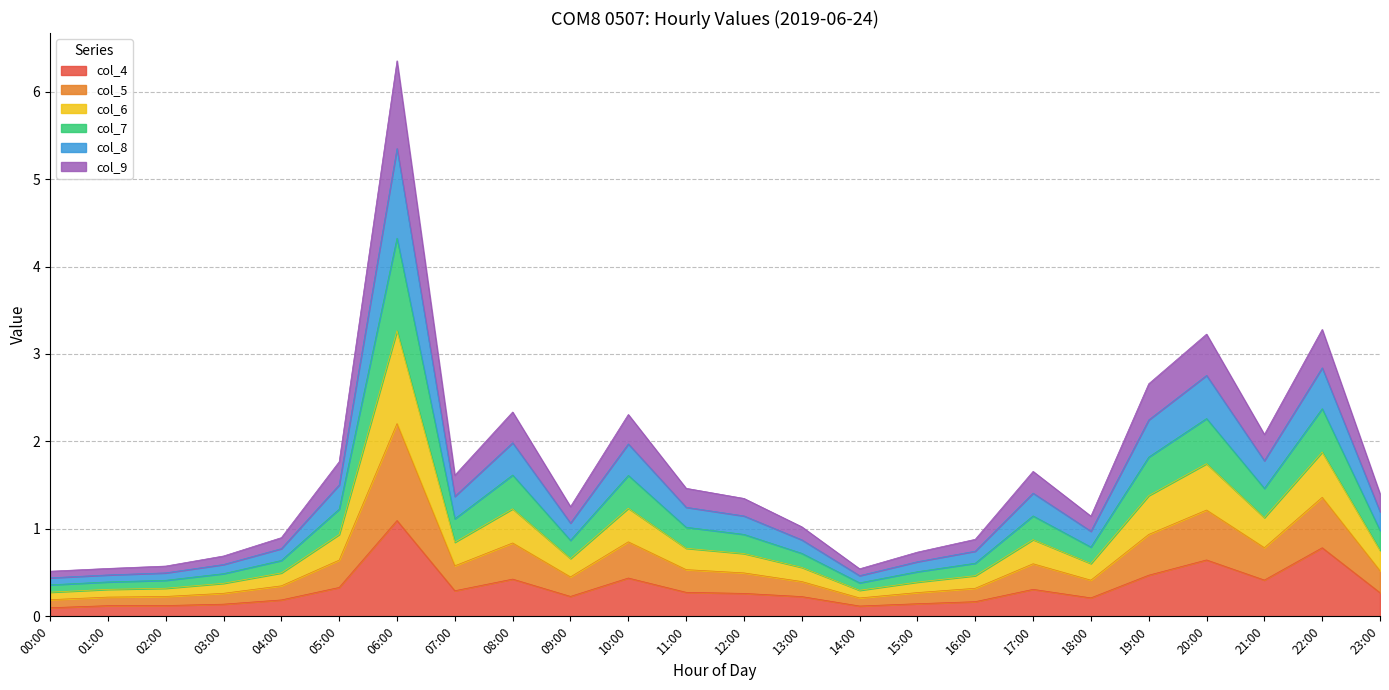

Rank the categories by col_4 value from highest to lowest.

06:00, 22:00, 20:00, 19:00, 10:00, 08:00, 21:00, 05:00, 17:00, 07:00, 11:00, 23:00, 12:00, 09:00, 13:00, 18:00, 04:00, 16:00, 15:00, 03:00, 02:00, 01:00, 14:00, 00:00